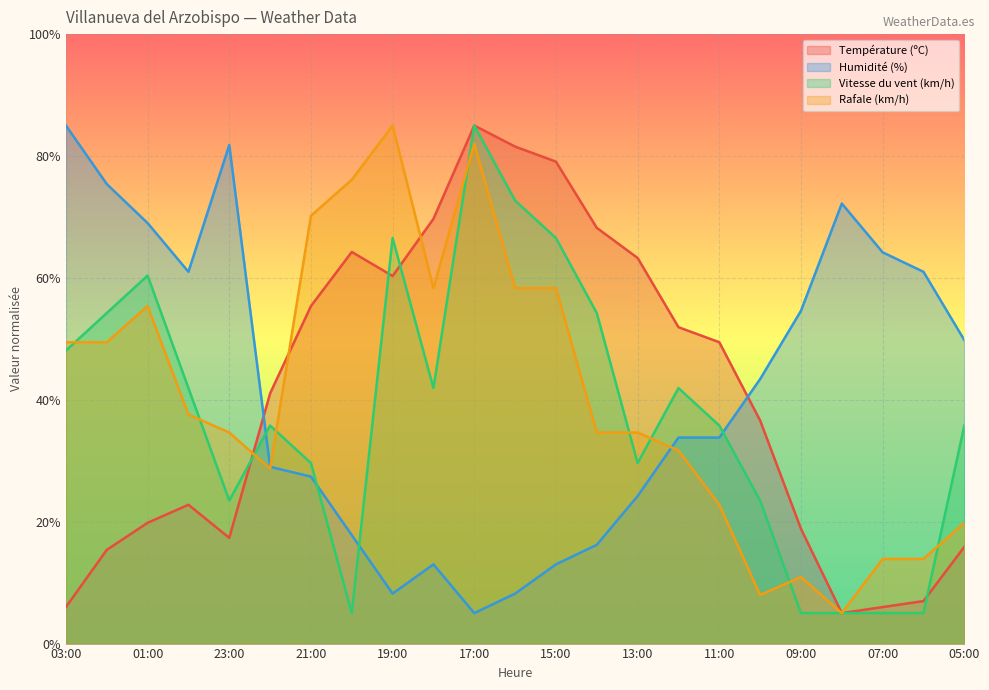

Is it true that Humidité (%) equals 33.8 at 12:00?

True